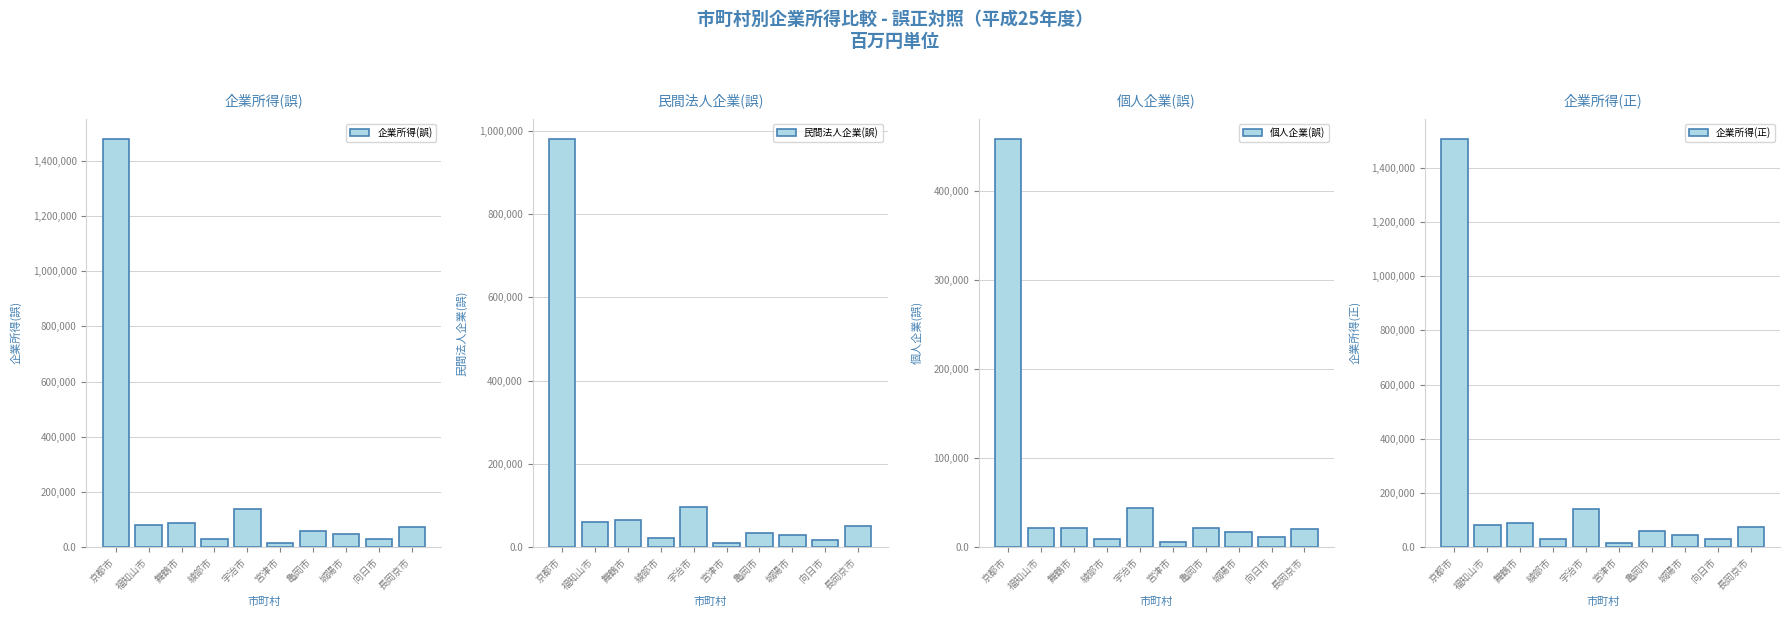

Reading left to right, list all the values displayed in this chart.

企業所得(誤): 京都市=1479118	福知山市=81469	舞鶴市=86116	綾部市=30796	宇治市=139663	宮津市=16521	亀岡市=56597	城陽市=45565	向日市=29579	長岡京市=71449
民間法人企業(誤): 京都市=980320	福知山市=59262	舞鶴市=64057	綾部市=21993	宇治市=95401	宮津市=10280	亀岡市=34951	城陽市=28717	向日市=17647	長岡京市=50688
個人企業(誤): 京都市=458351	福知山市=21924	舞鶴市=21024	綾部市=8678	宇治市=43804	宮津市=6167	亀岡市=21397	城陽市=16647	向日市=11795	長岡京市=20551
企業所得(正): 京都市=1505851	福知山市=83085	舞鶴市=87863	綾部市=31395	宇治市=142264	宮津市=16801	亀岡市=57550	城陽市=46348	向日市=30060	長岡京市=72831